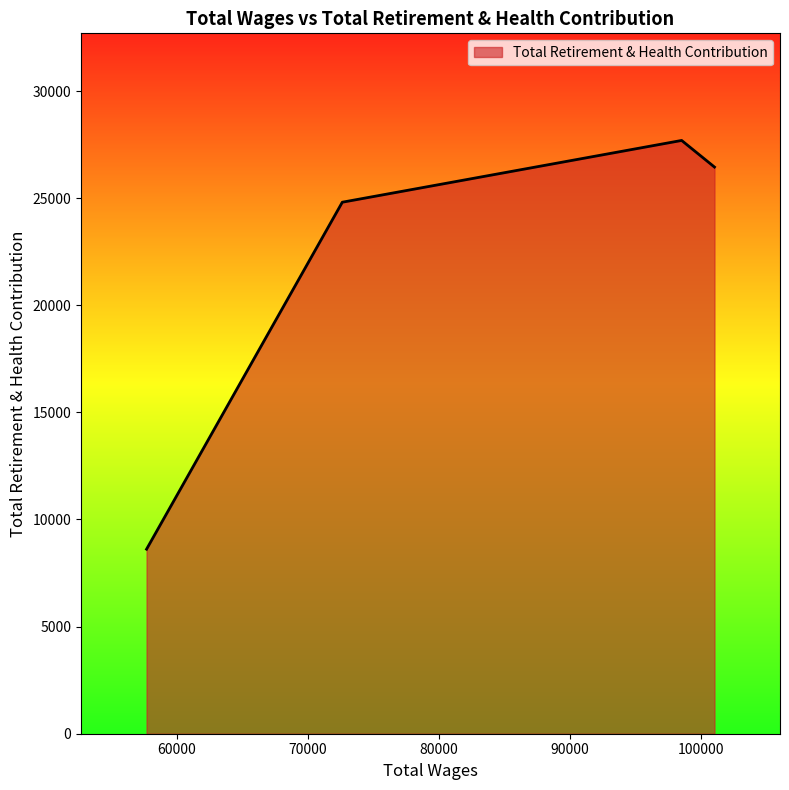

True or false: there are more than 0 points higher than both neighbors.

True